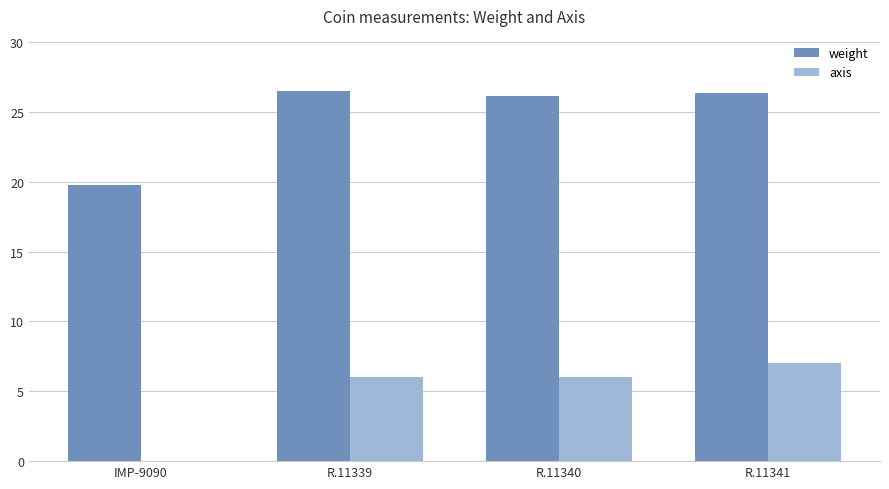

What is the total value across all series at R.11341?

33.4